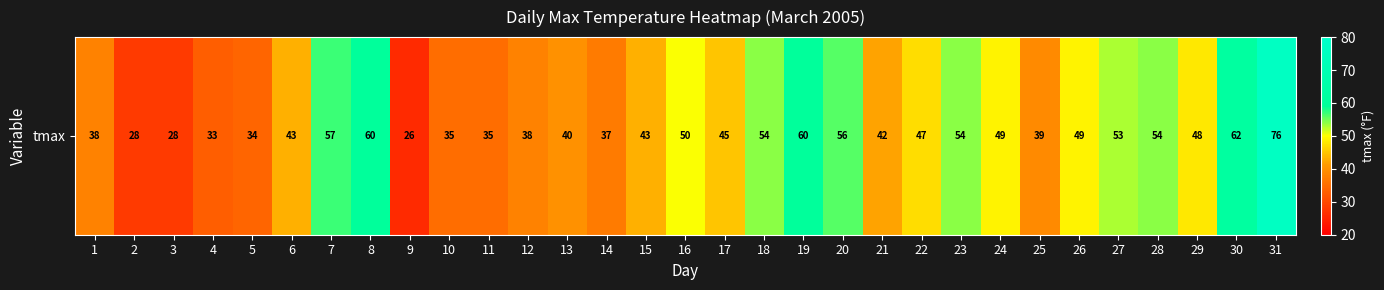

How many values are below 45?

15